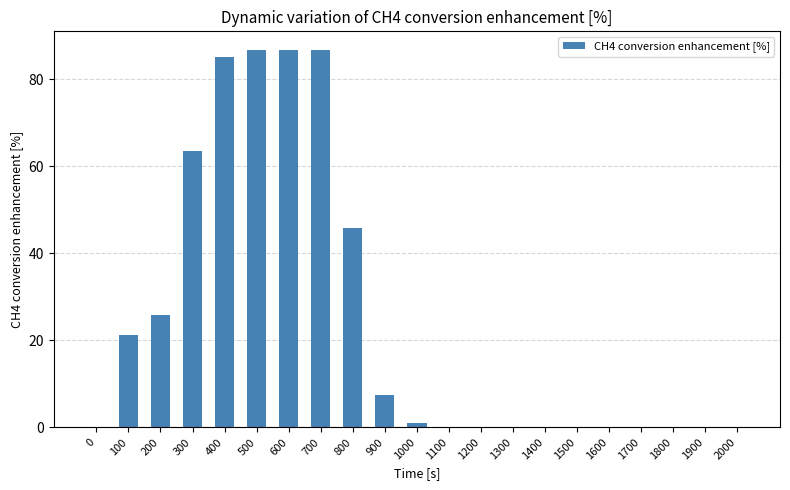

True or false: the data shows 113.6 at 700.

False